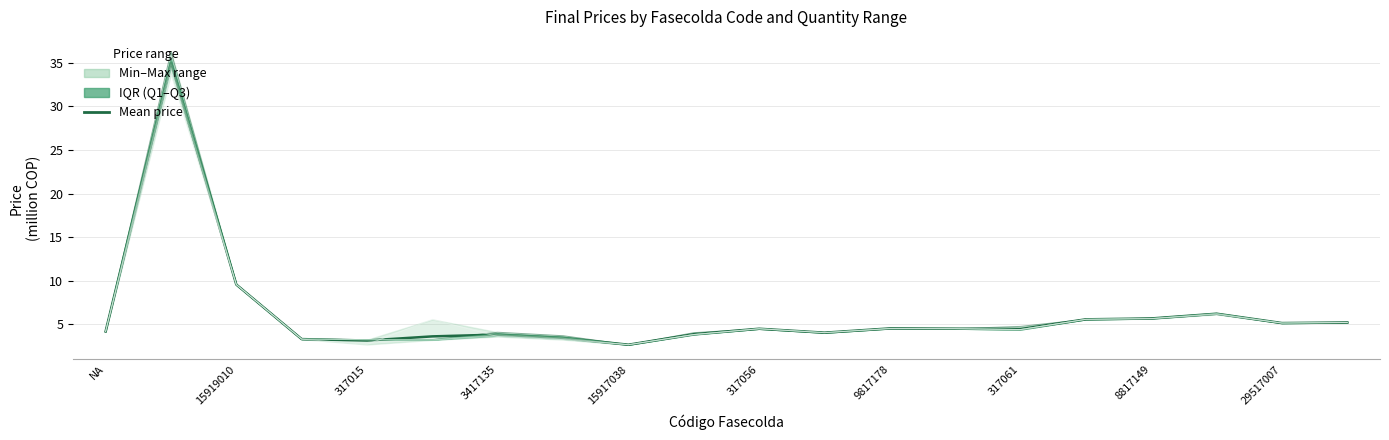

In Precio final de mayor a 40 und, how many points are lower than both neighbors (excluding endpoints)?

5